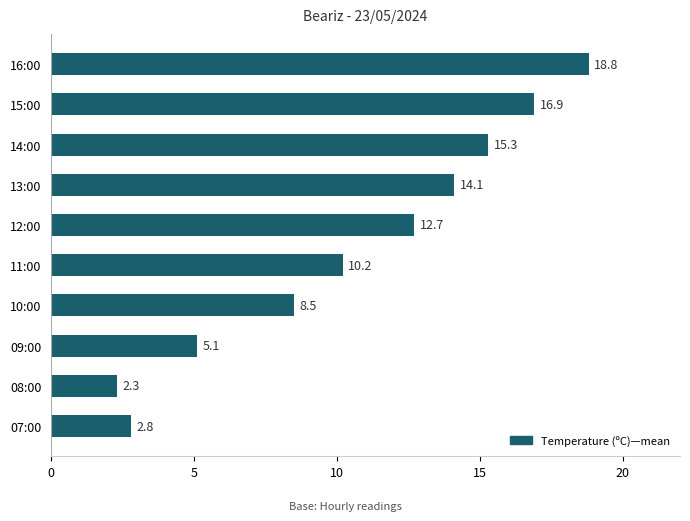

Does the chart contain any negative values?

No